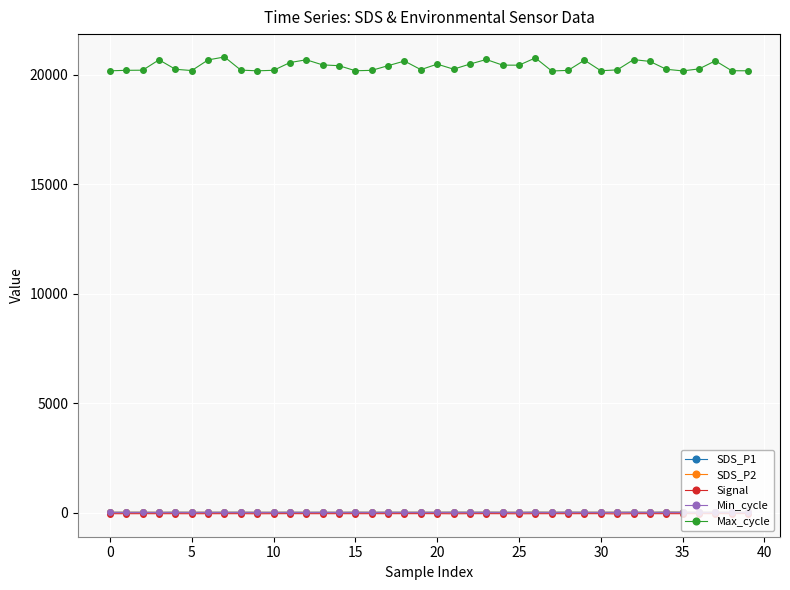

What is the greatest value displayed?

20808.0